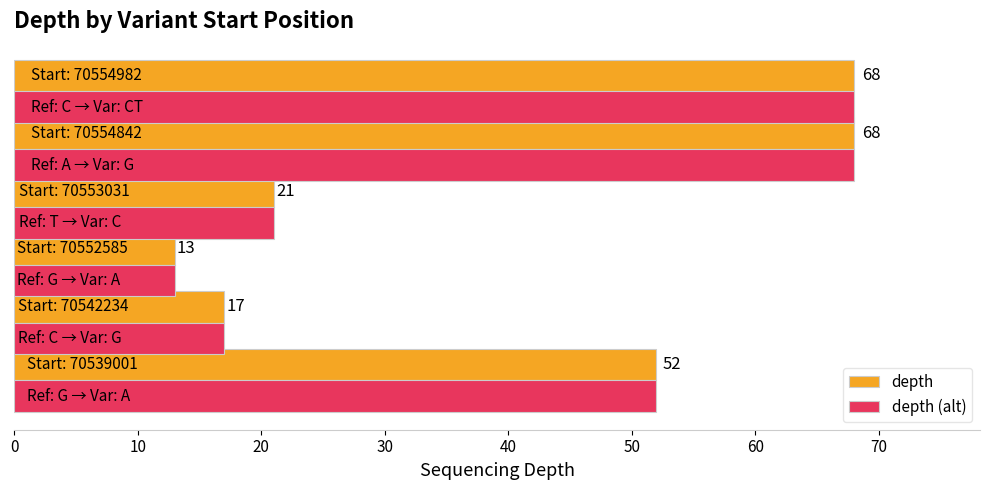

What is the smallest value displayed?

13